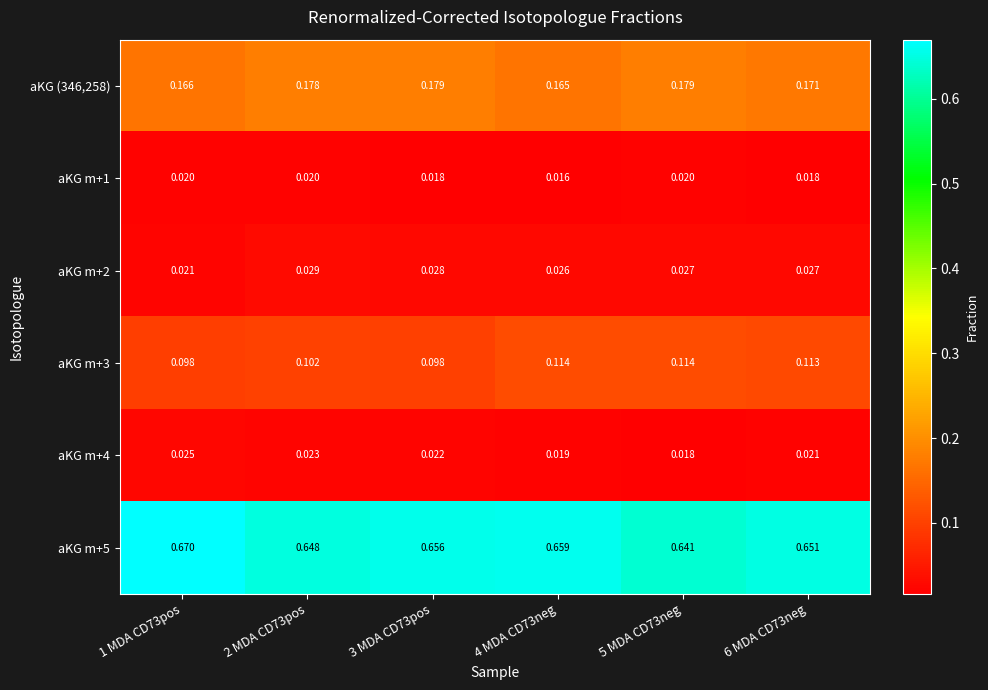

Is the value of aKG m+2 at 4 MDA CD73neg greater than the value of aKG m+3 at 5 MDA CD73neg?

No